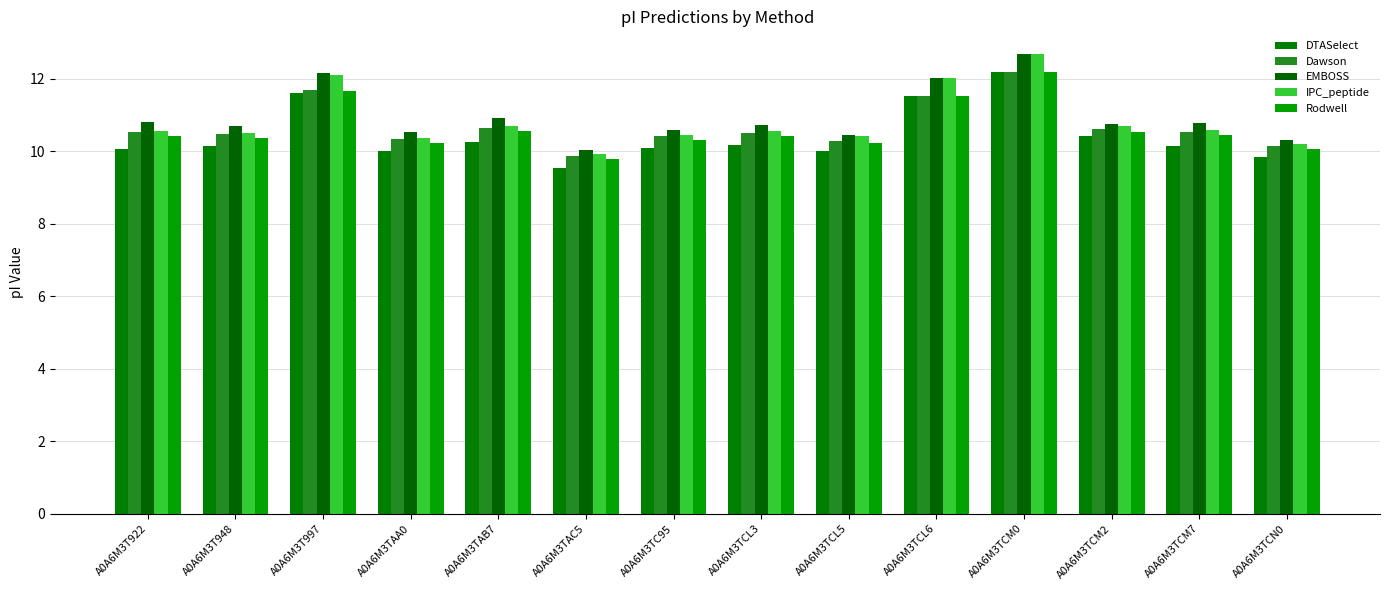

At which label does IPC_peptide first exceed 10?

A0A6M3T922